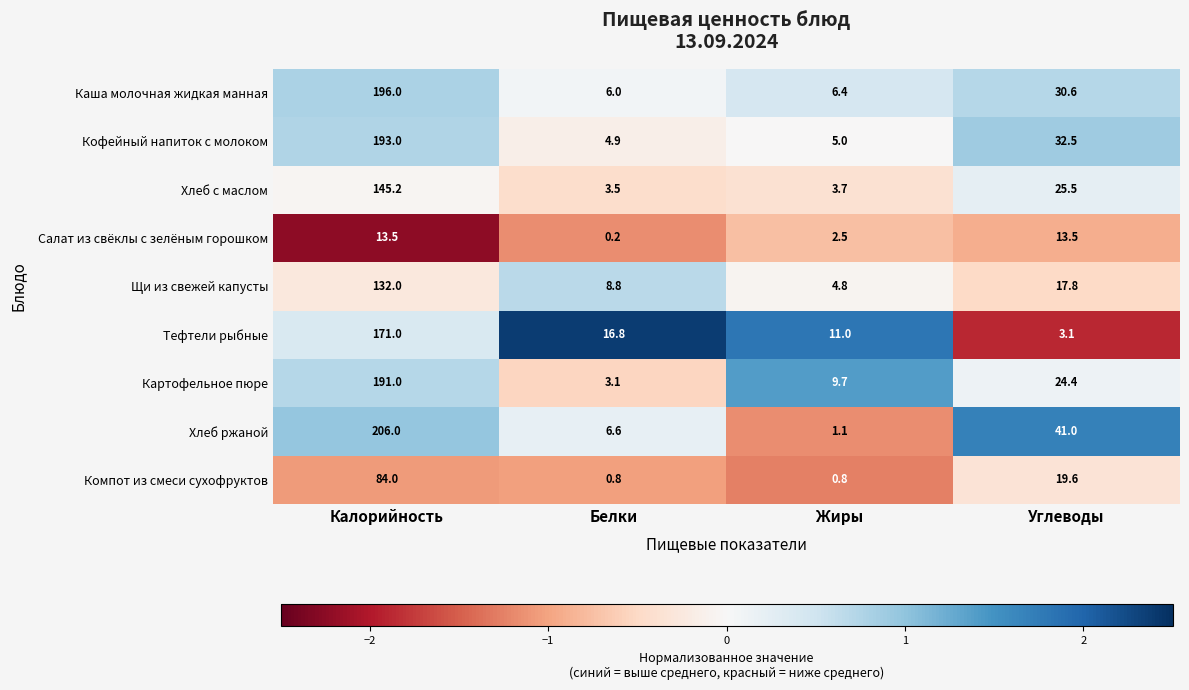

Which series has the largest total across all categories?

Хлеб ржаной